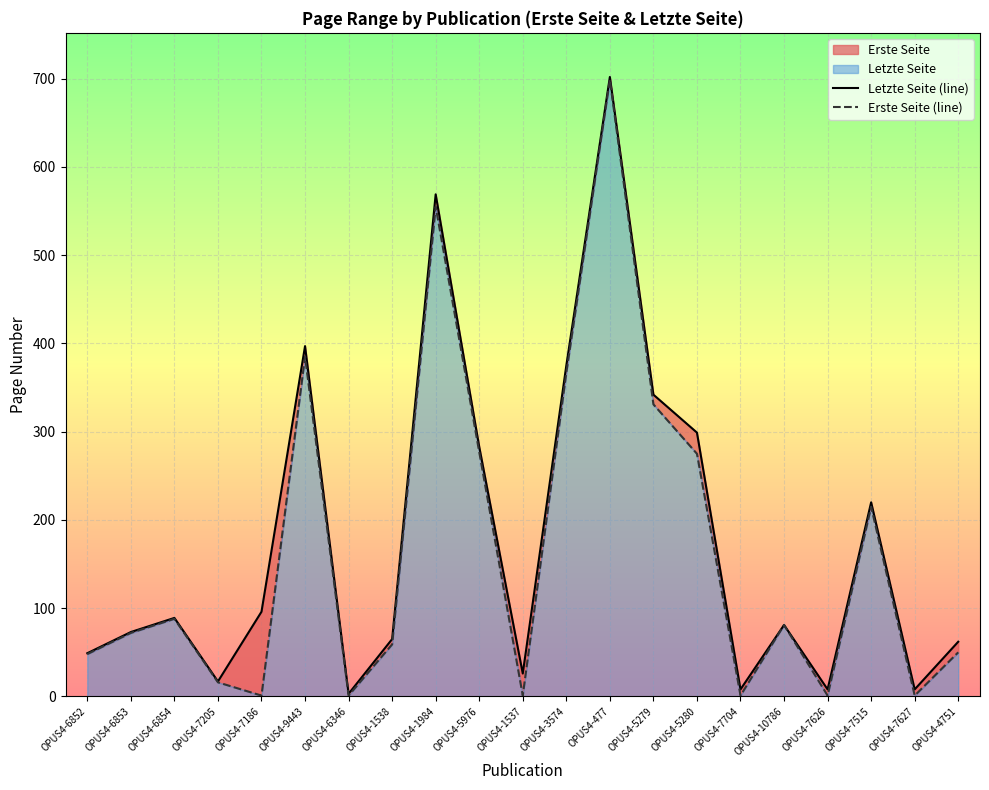

Between OPUS4-7626 and OPUS4-477, which is larger?

OPUS4-477